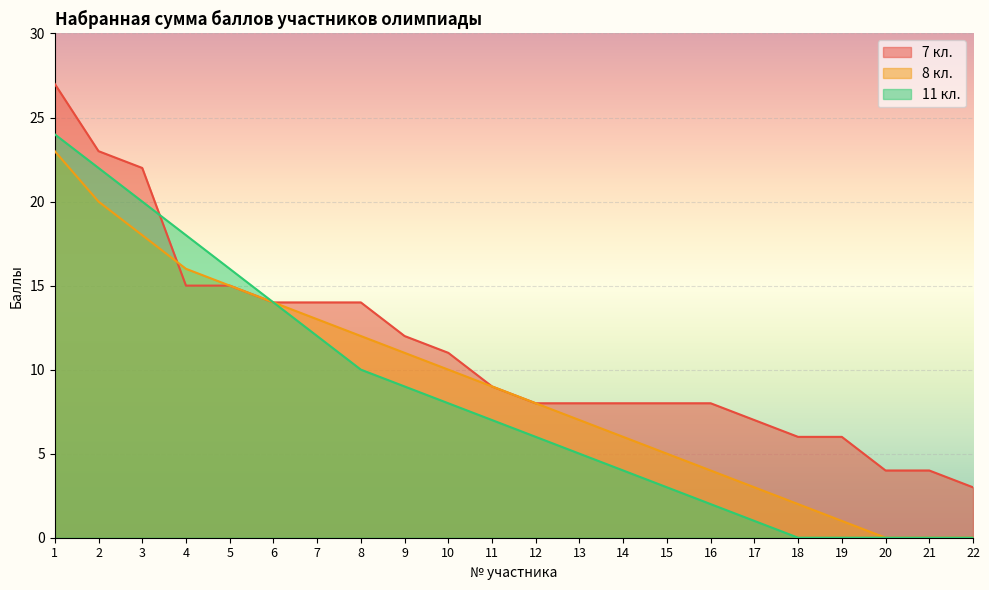

Reading right to left, list all the values displayed in this chart.

7 кл.: 3	4	4	6	6	7	8	8	8	8	8	9	11	12	14	14	14	15	15	22	23	27
8 кл.: 0	0	0	1	2	3	4	5	6	7	8	9	10	11	12	13	14	15	16	18	20	23
11 кл.: 0	0	0	0	0	1	2	3	4	5	6	7	8	9	10	12	14	16	18	20	22	24